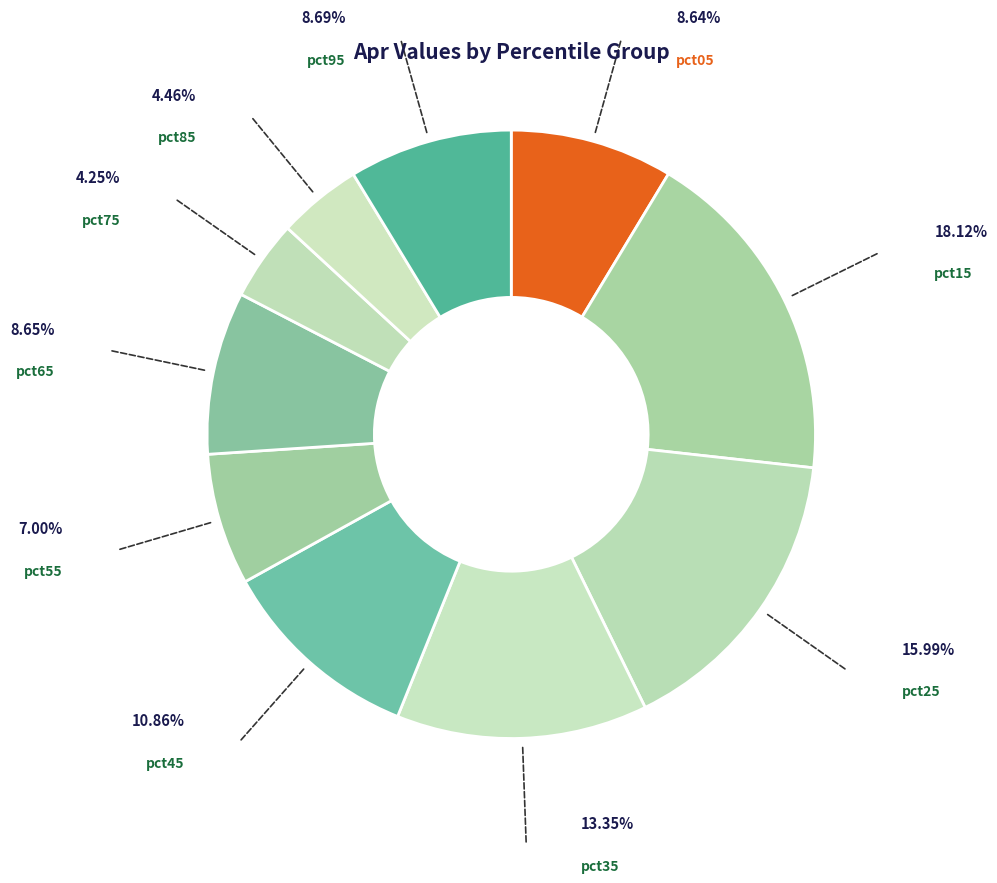

Count the number of slices in the pie.

10